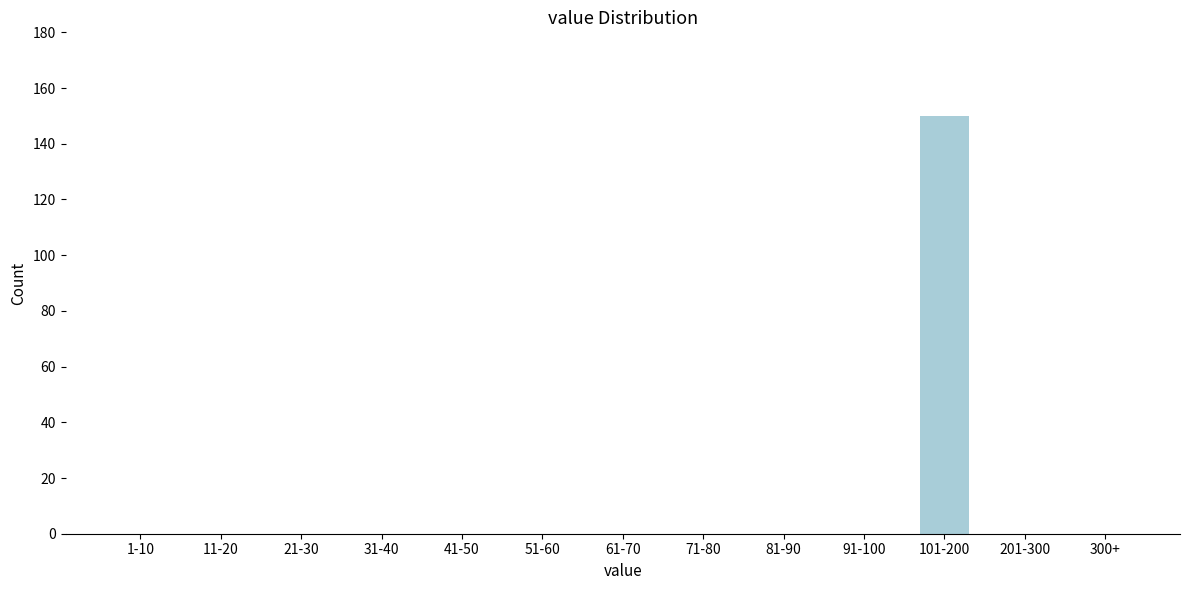

Reading left to right, extract all data points from this chart.

1-10=0	11-20=0	21-30=0	31-40=0	41-50=0	51-60=0	61-70=0	71-80=0	81-90=0	91-100=0	101-200=150	201-300=0	300+=0